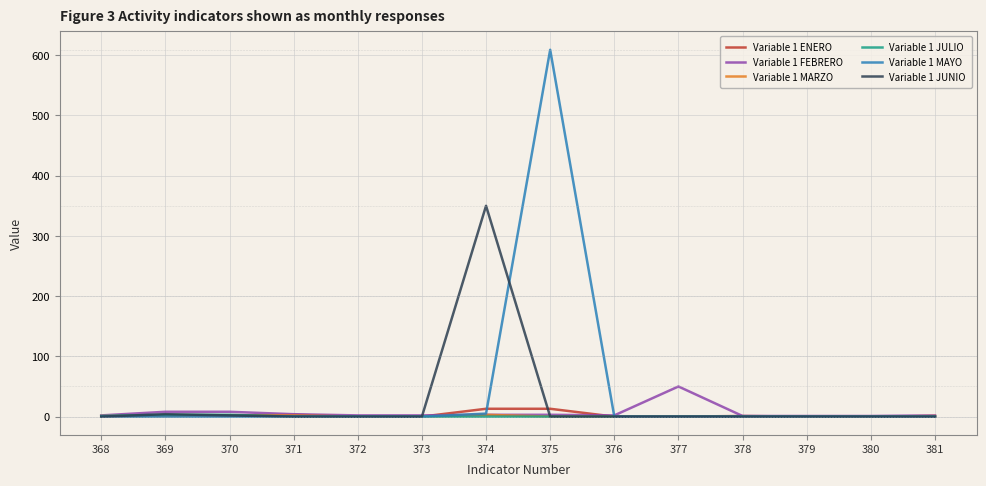

What is the greatest value displayed?

609